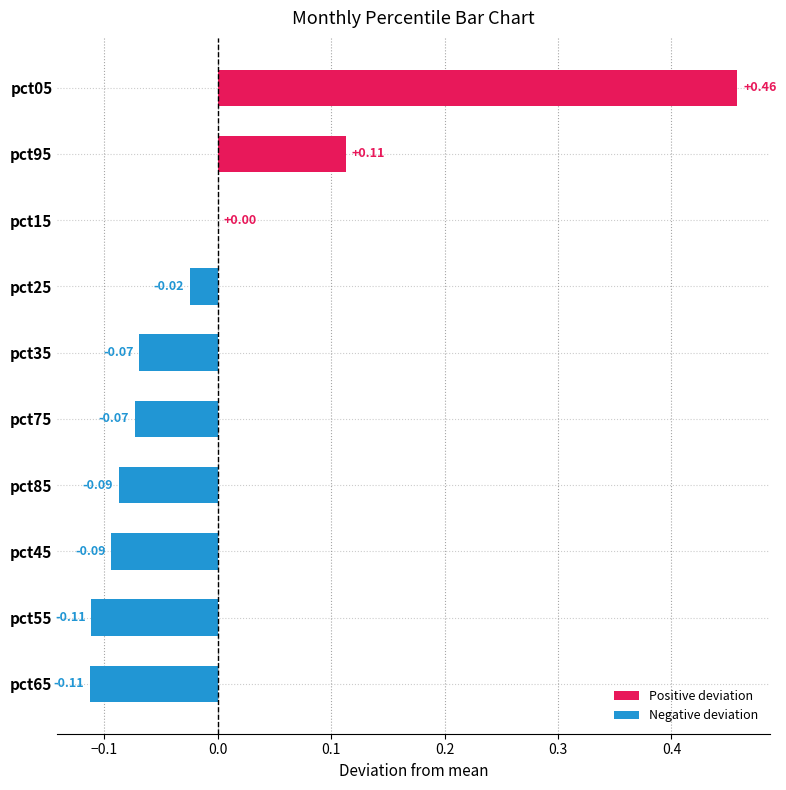

What is the change in value from pct45 to pct05?

+0.6